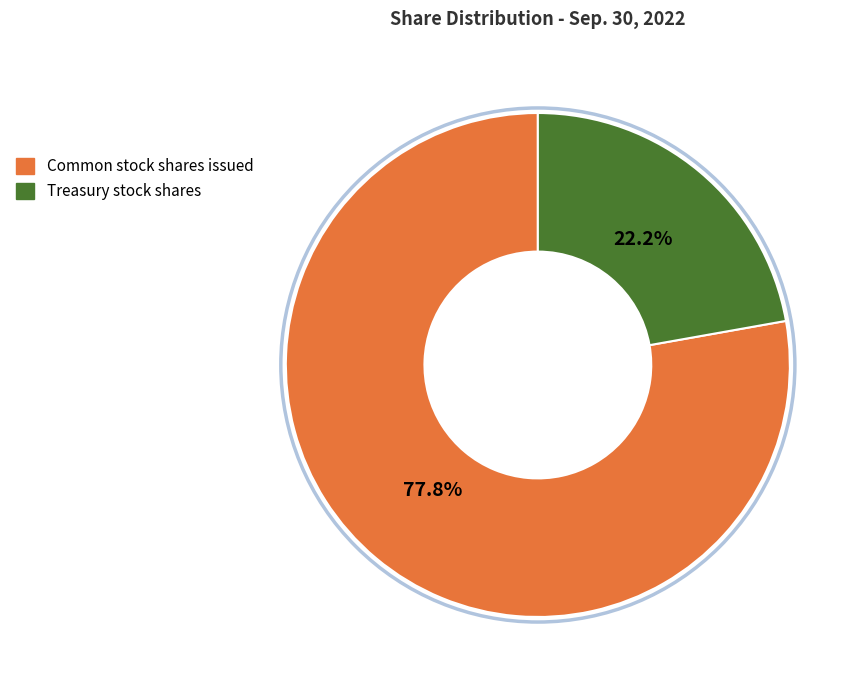

How many segments does this pie chart have?

2